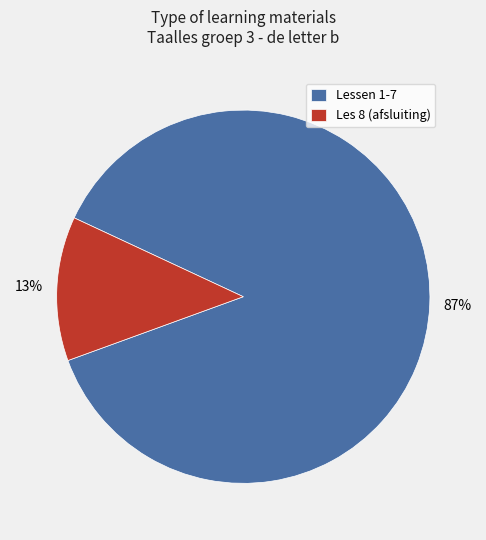

Between Les 8 (afsluiting) and Lessen 1-7, which is larger?

Lessen 1-7